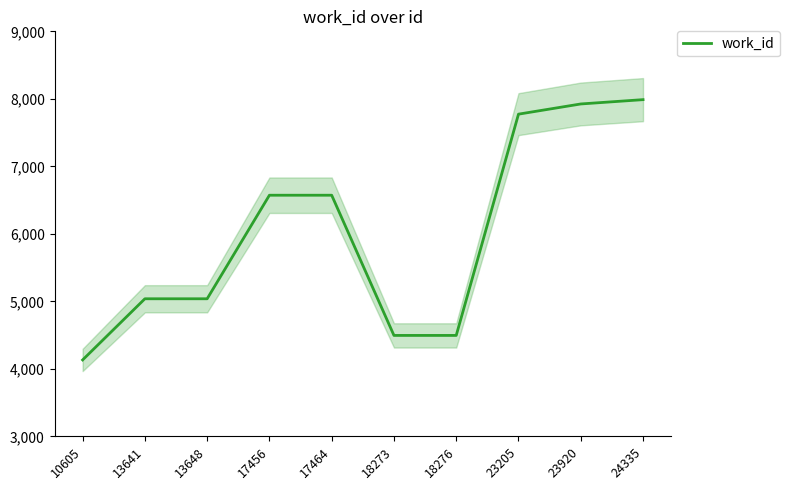

What is the value of the 6th point from the left?

4495